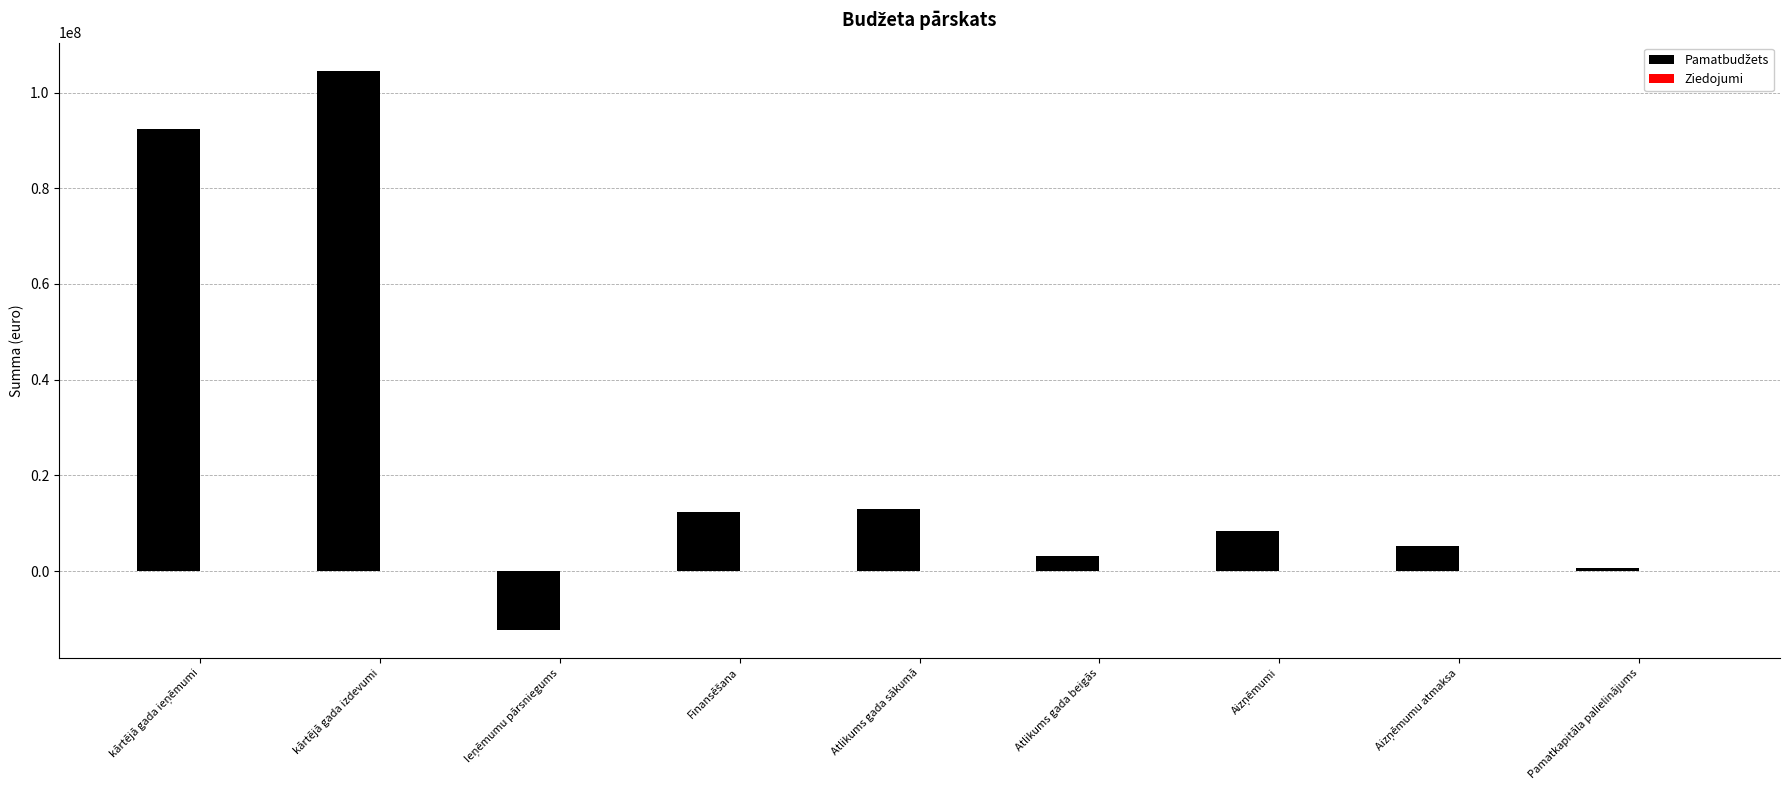

Which label corresponds to the largest value in the chart?

kārtējā gada izdevumi